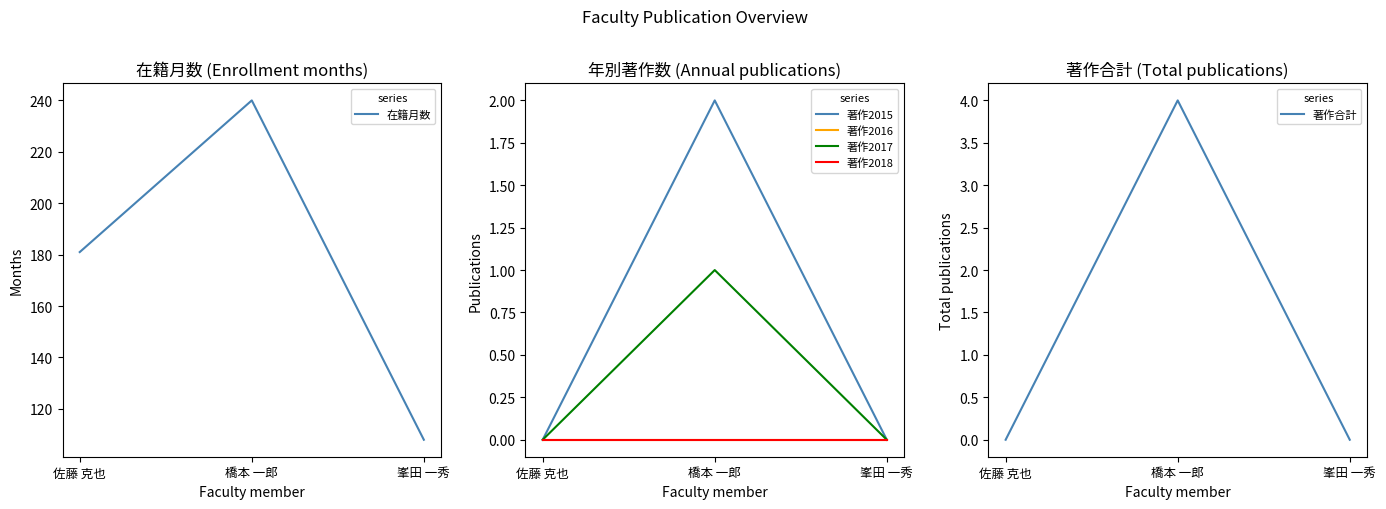

How many lines are shown in the chart?

6